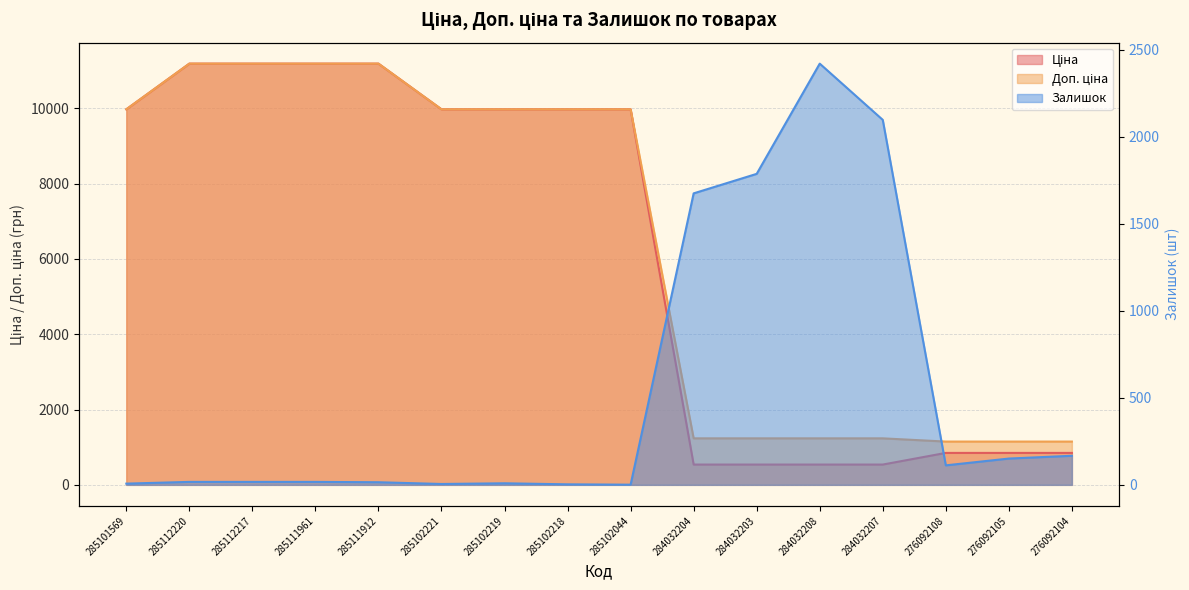

What is the approximate value of Доп. ціна at 285102221?

9975.0